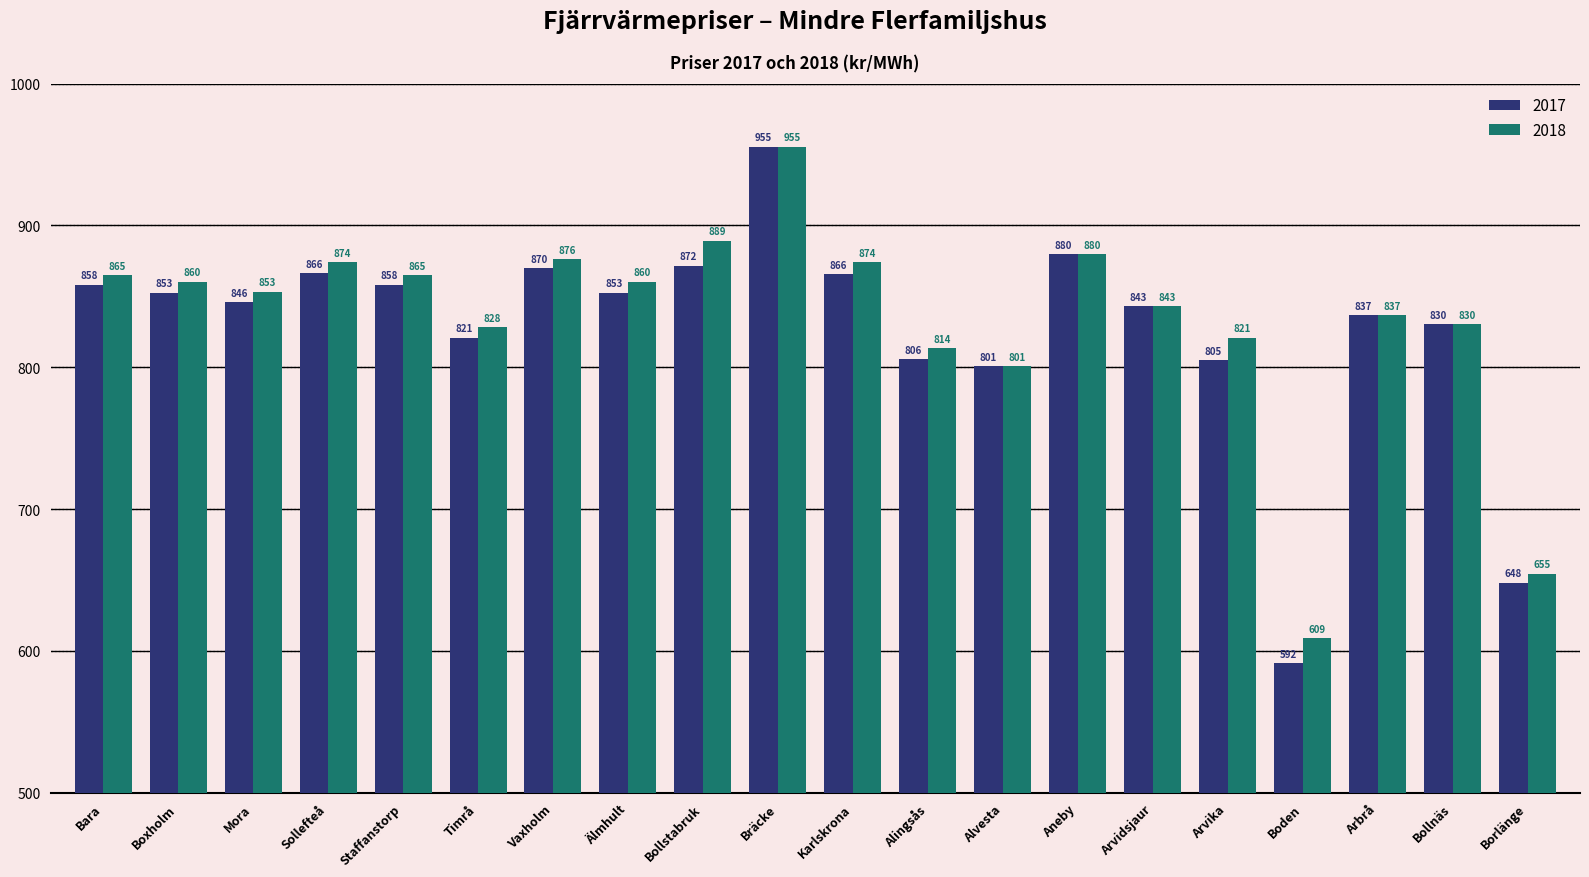

The value of 2018 at Arvika is 820.8. True or false?

True